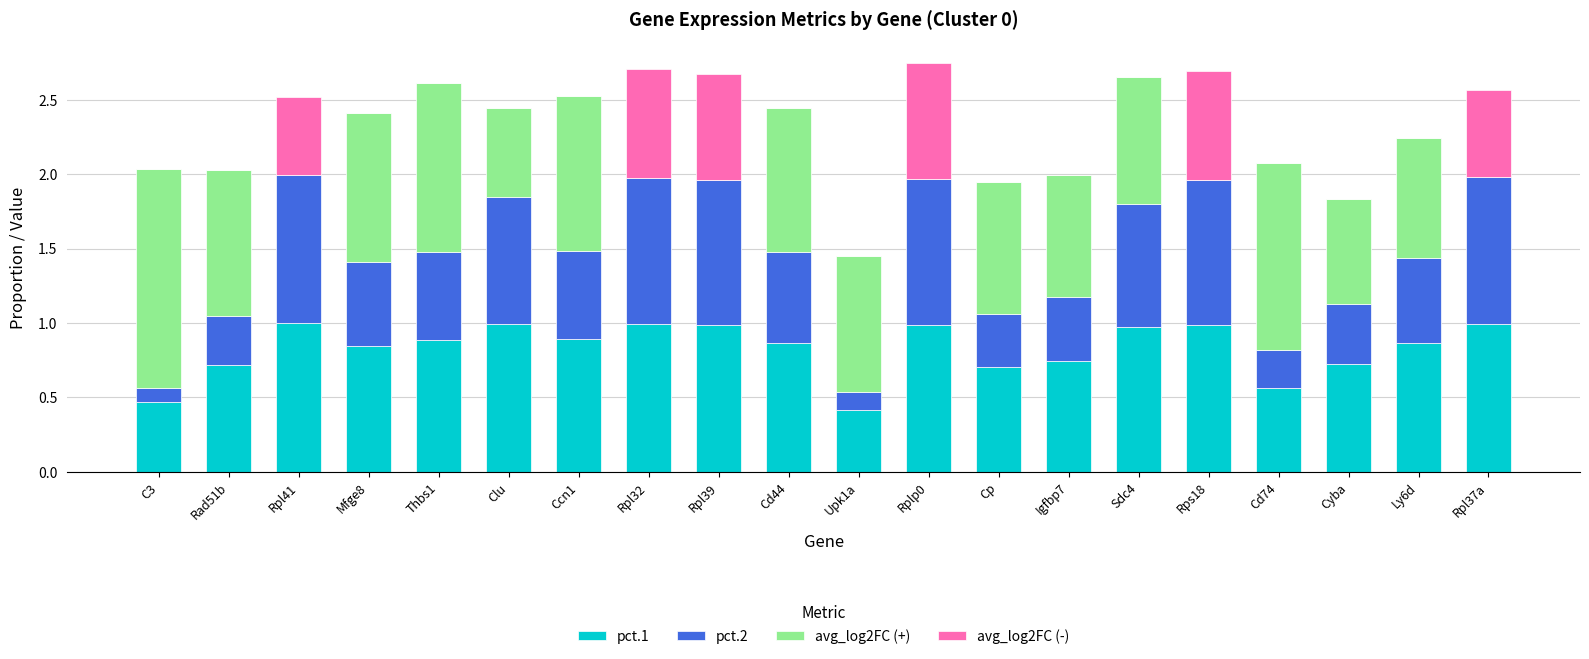

What is the sum of all pct.1 values?

16.6